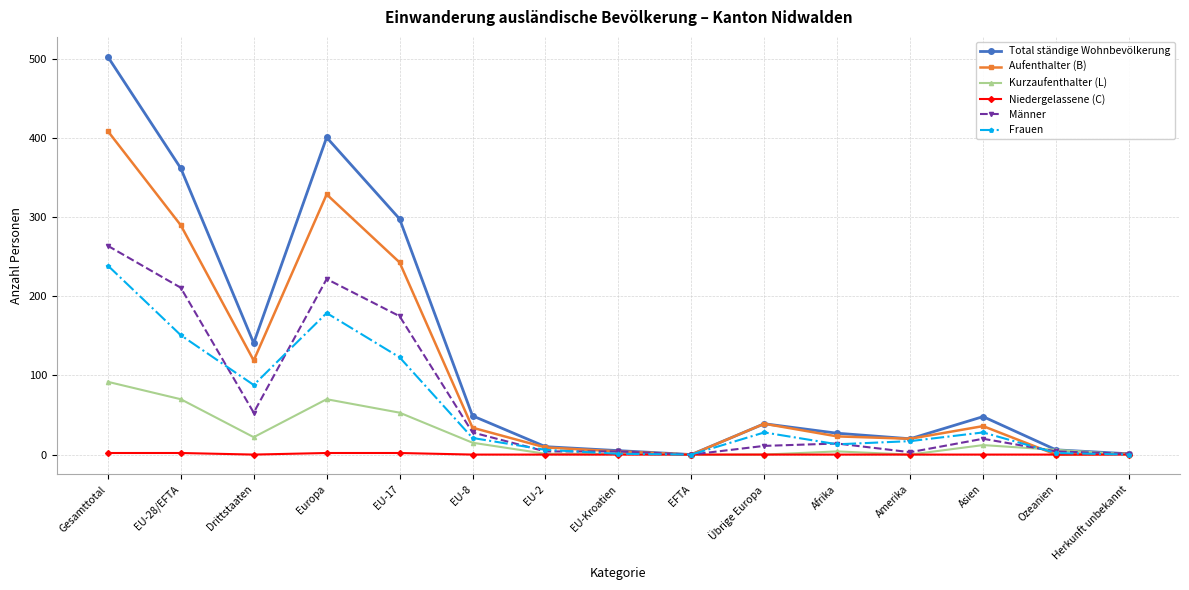

What are all the series names shown in the legend?

Total ständige Wohnbevölkerung, Aufenthalter (B), Kurzaufenthalter (L), Niedergelassene (C), Männer, Frauen